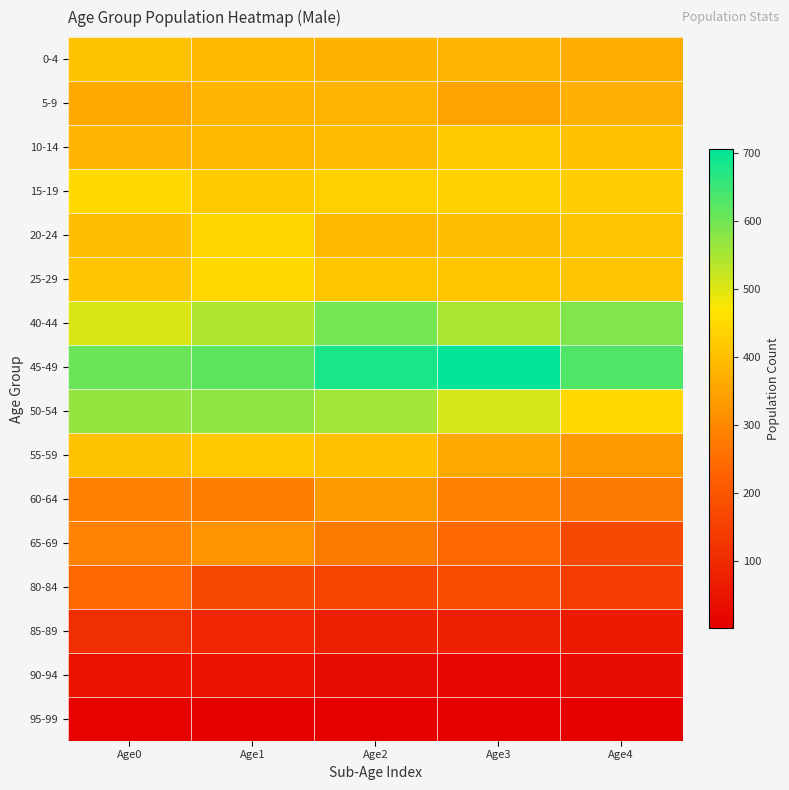

Reading left to right, transcribe all the data shown in this chart.

0-4: Age0=406	Age1=386	Age2=378	Age3=382	Age4=363
5-9: Age0=359	Age1=380	Age2=380	Age3=348	Age4=373
10-14: Age0=381	Age1=387	Age2=395	Age3=421	Age4=405
15-19: Age0=447	Age1=422	Age2=430	Age3=433	Age4=427
20-24: Age0=399	Age1=443	Age2=389	Age3=399	Age4=412
25-29: Age0=412	Age1=447	Age2=413	Age3=413	Age4=412
40-44: Age0=503	Age1=543	Age2=595	Age3=548	Age4=585
45-49: Age0=606	Age1=617	Age2=681	Age3=705	Age4=631
50-54: Age0=568	Age1=571	Age2=557	Age3=509	Age4=448
55-59: Age0=406	Age1=417	Age2=405	Age3=360	Age4=334
60-64: Age0=283	Age1=279	Age2=331	Age3=285	Age4=274
65-69: Age0=288	Age1=321	Age2=275	Age3=239	Age4=171
80-84: Age0=239	Age1=171	Age2=155	Age3=179	Age4=140
85-89: Age0=109	Age1=90	Age2=76	Age3=73	Age4=65
90-94: Age0=45	Age1=45	Age2=28	Age3=17	Age4=29
95-99: Age0=9	Age1=2	Age2=2	Age3=4	Age4=1